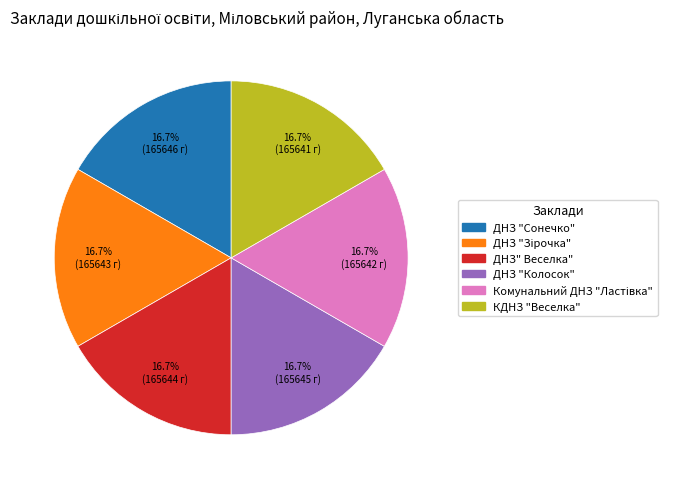

How much of the chart is everything except КДНЗ "Веселка"?

83.3%